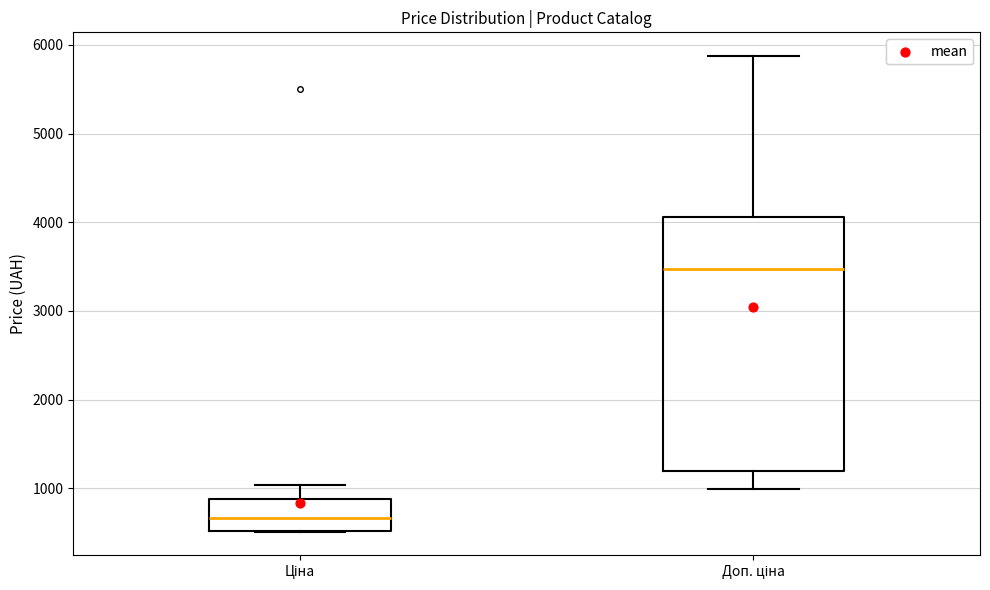

Comparing the boxes themselves (not the whiskers), which one is the tallest?

Доп. ціна